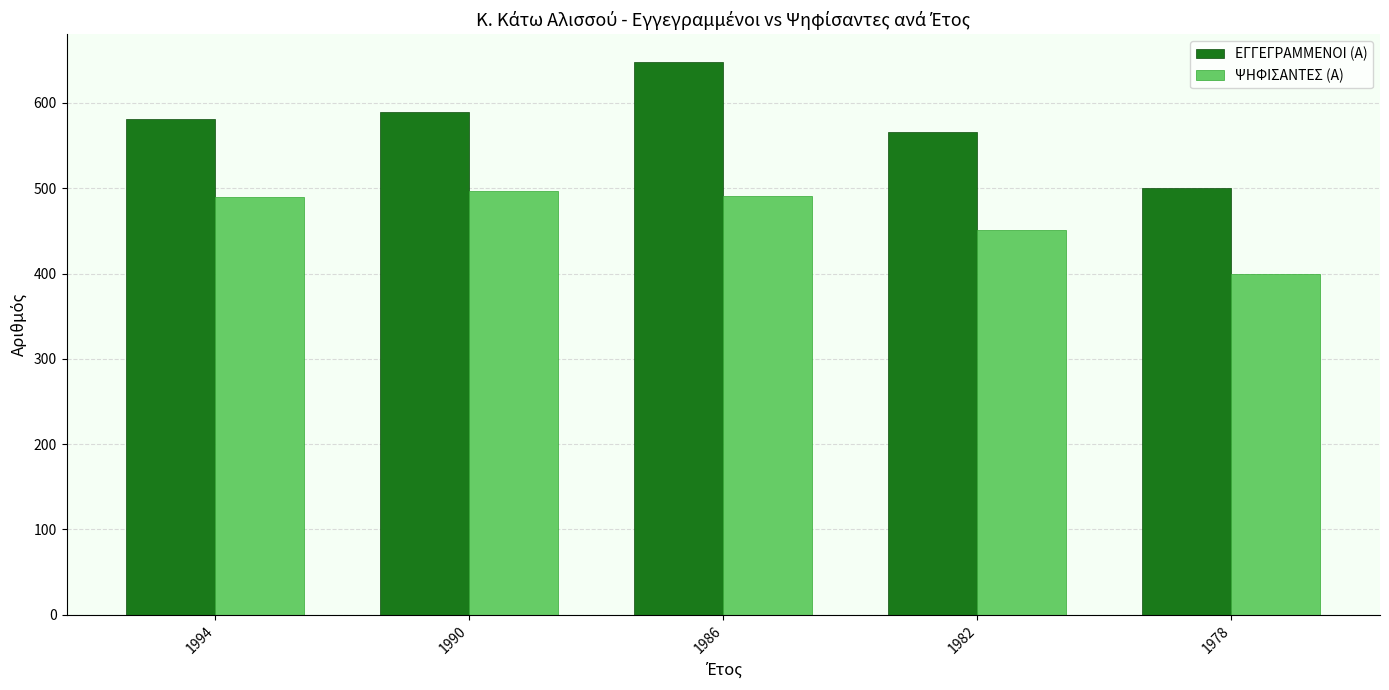

What is the greatest value displayed?

648